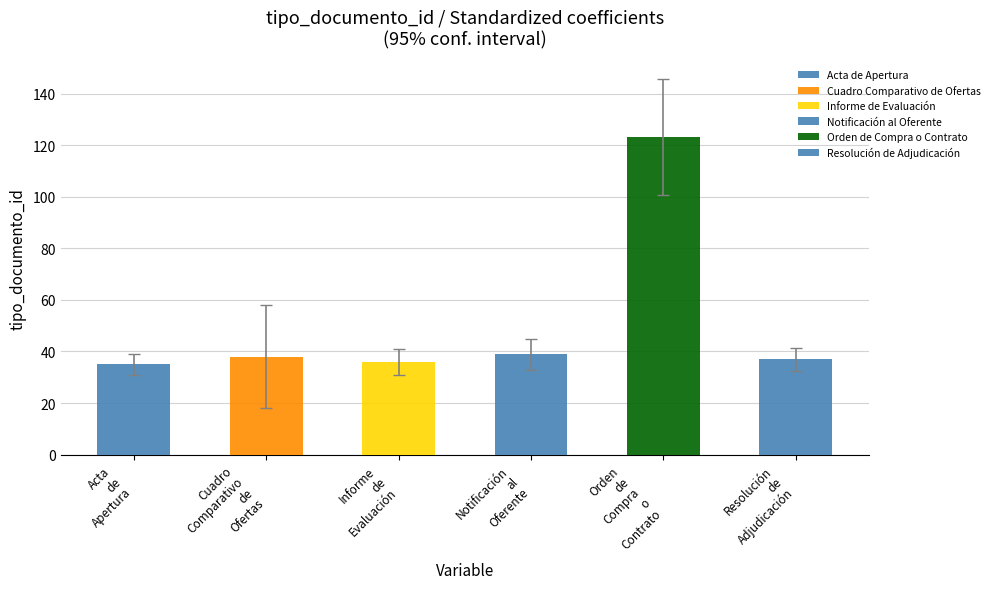

What is the change in value from Informe de Evaluación to Resolución de Adjudicación?

+1